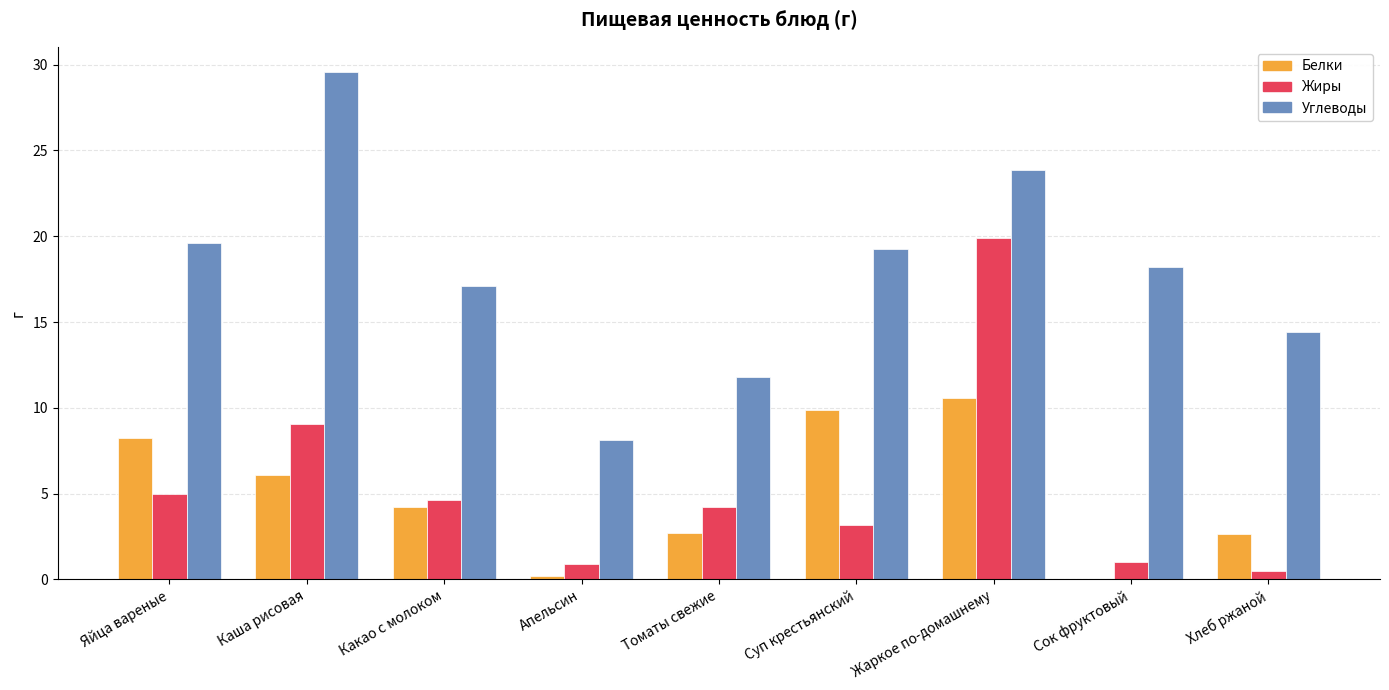

Between Каша рисовая and Сок фруктовый, which series saw the biggest shift?

Углеводы